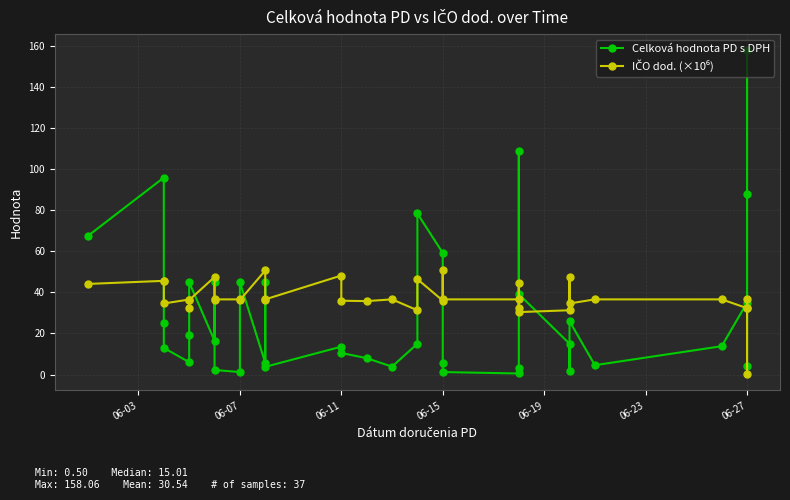

Reading left to right, extract all data points from this chart.

Celková hodnota PD s DPH: 67.5	96.0	25.0	13.0	6.0	19.5	45.0	16.5	45.0	2.2	1.2	45.0	5.7	45.0	3.8	13.6	10.5	8.0	3.9	15.0	78.5	59.3	5.6	1.2	0.5	3.0	108.8	39.2	15.0	1.9	26.0	4.5	13.8	35.0	158.1	88.0	4.2
IČO dod. (×10⁶): 44.2	45.7	45.7	34.6	36.6	32.4	36.3	47.5	36.3	36.6	36.6	36.3	50.7	36.3	36.6	48.3	36.0	35.8	36.6	31.3	46.5	36.0	50.7	36.6	36.6	32.4	44.6	30.4	31.3	47.6	34.6	36.6	36.6	32.4	32.4	0.2	36.6